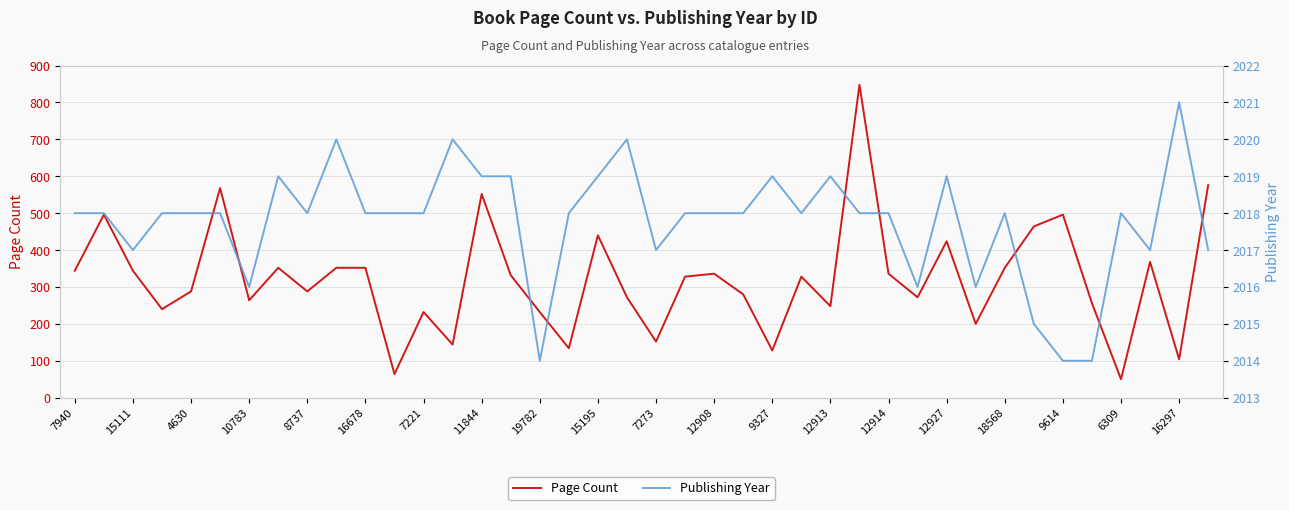

How many Publishing Year values are between 2017 and 2019?

29